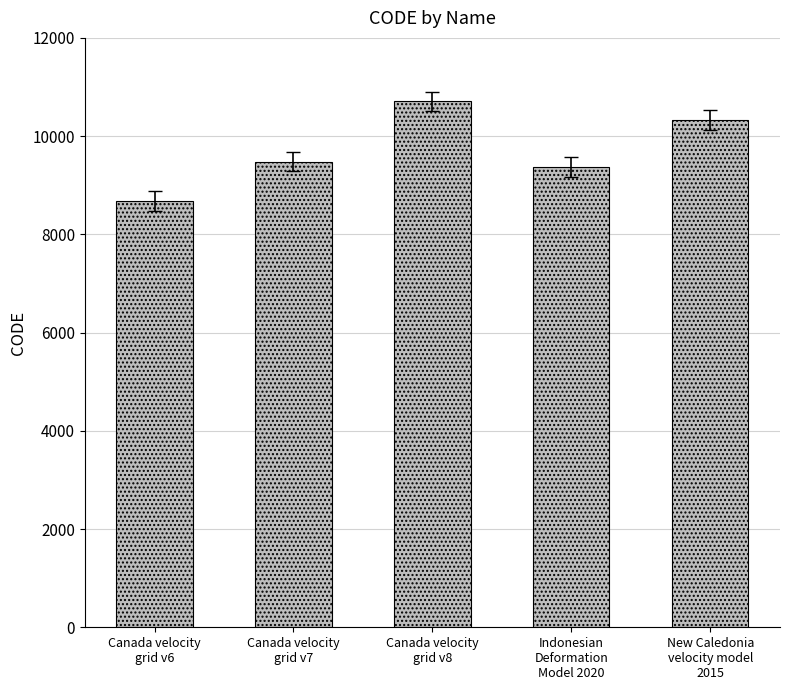

What value does the data have at New Caledonia
velocity model
2015, to the nearest 10?

10320